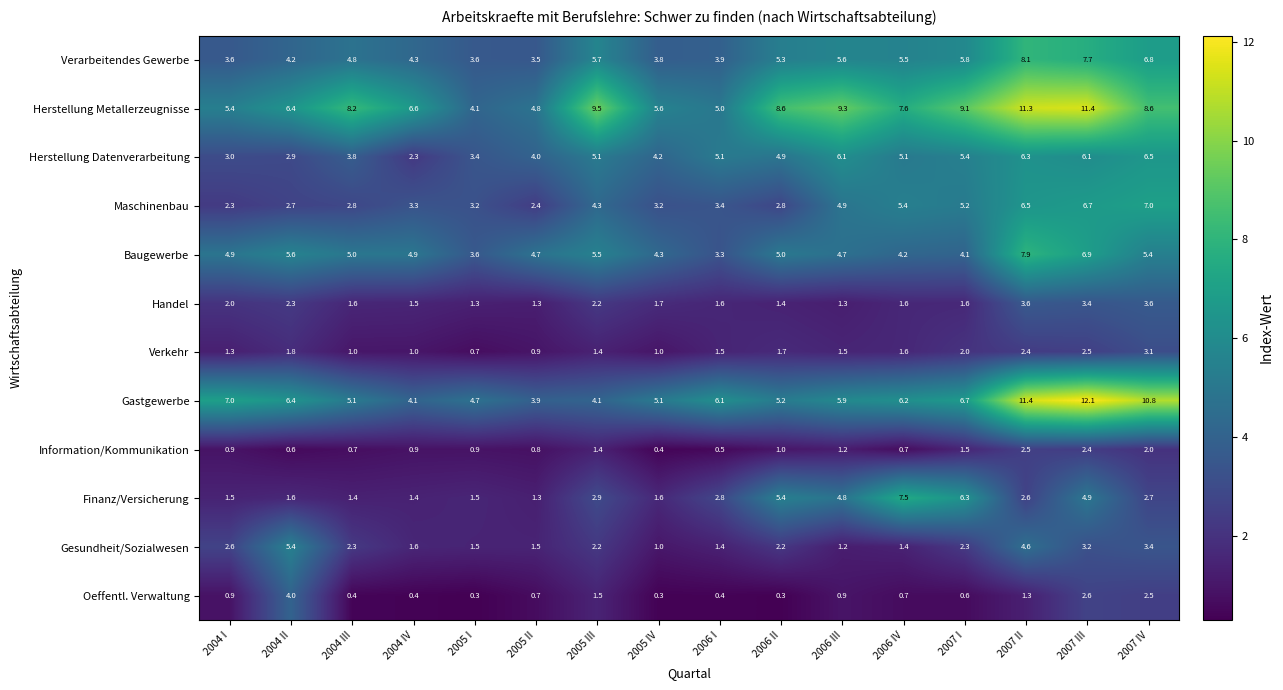

Which category has the highest value across all series?

2007 III